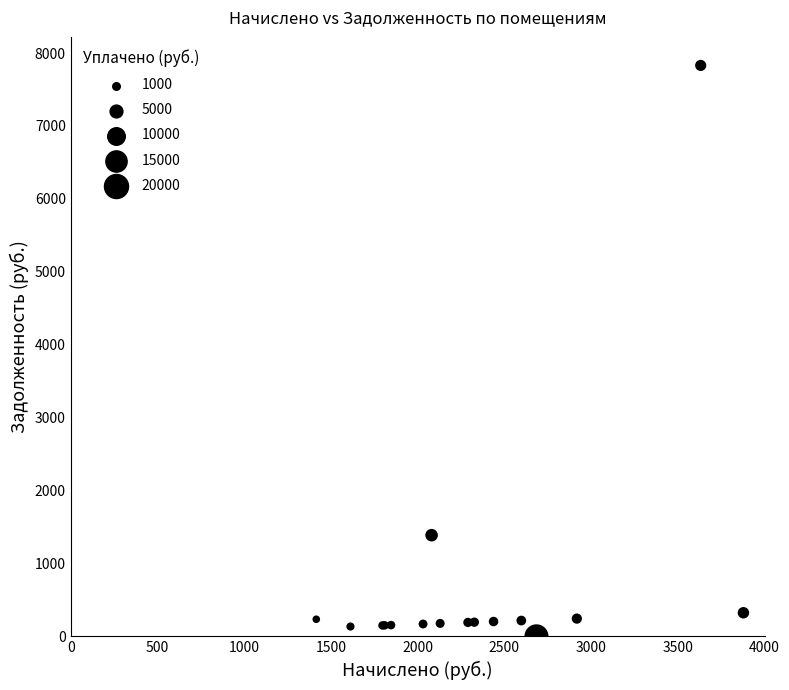

What Y value in the scatter plot is closest to 3914?

1387.1